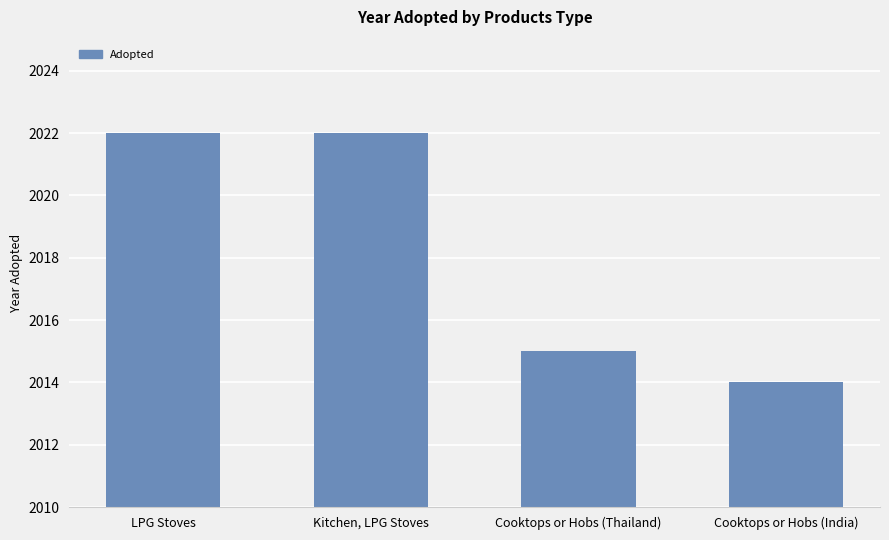

Count the values in the range 2015 to 2022.

3